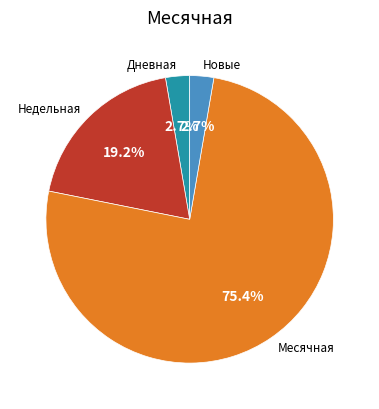

To the nearest percent, what is the difference between the Дневная and Новые slice percentages?

0%